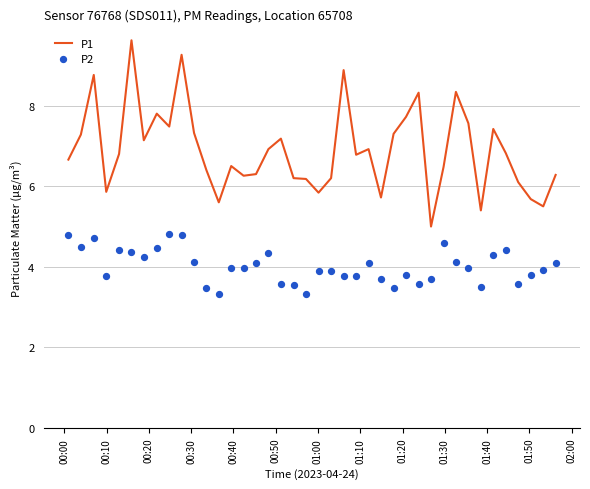

What is the lowest value of the P1 series?

5.0